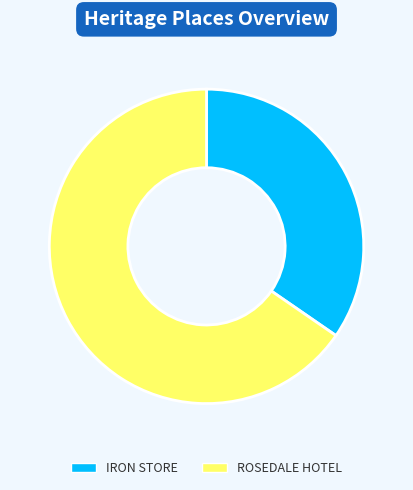

Between ROSEDALE HOTEL and IRON STORE, which is larger?

ROSEDALE HOTEL